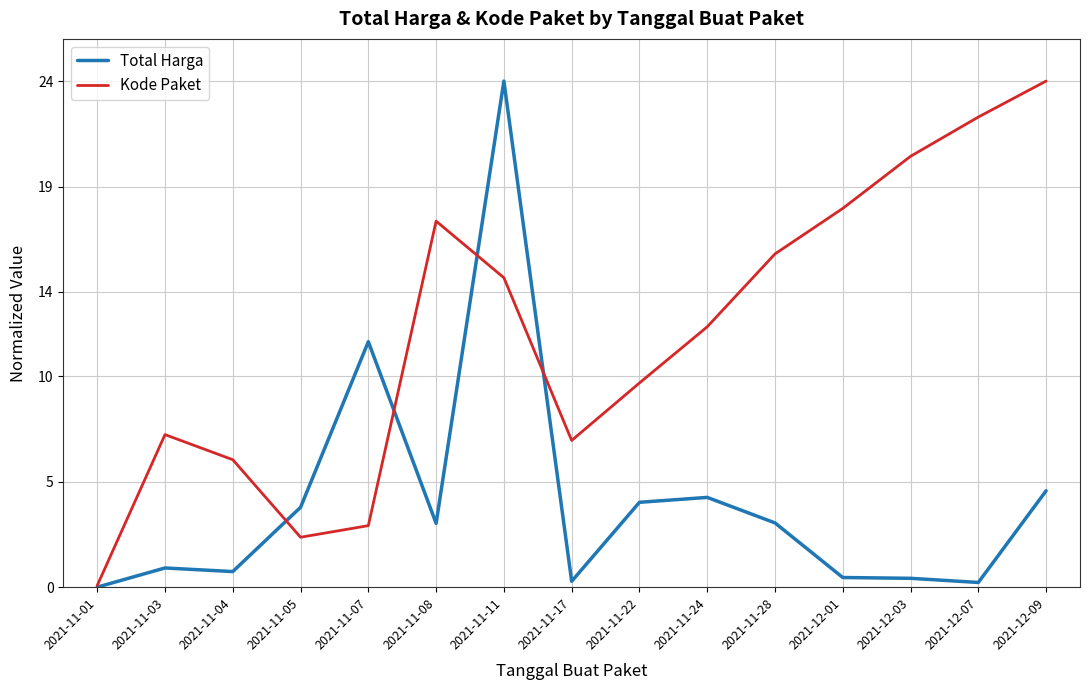

Rank the series by their average value, from lowest to highest.

Total Harga, Kode Paket